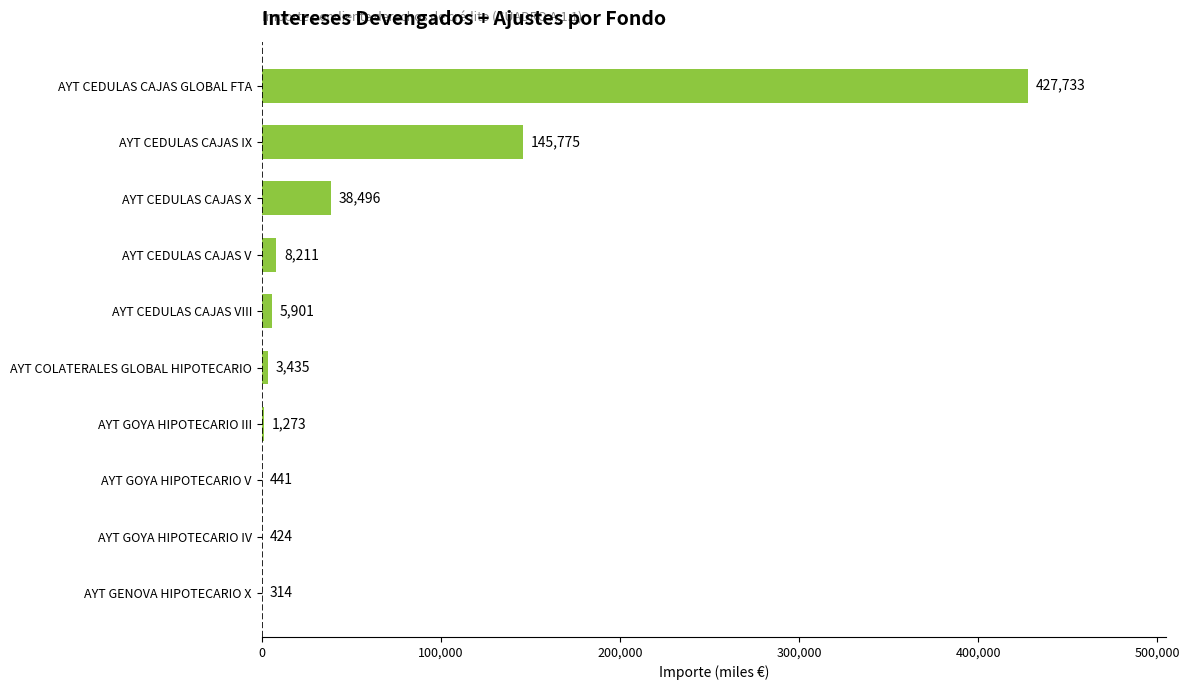

What is the change in value from AYT CEDULAS CAJAS VIII to AYT CEDULAS CAJAS V?

+2310